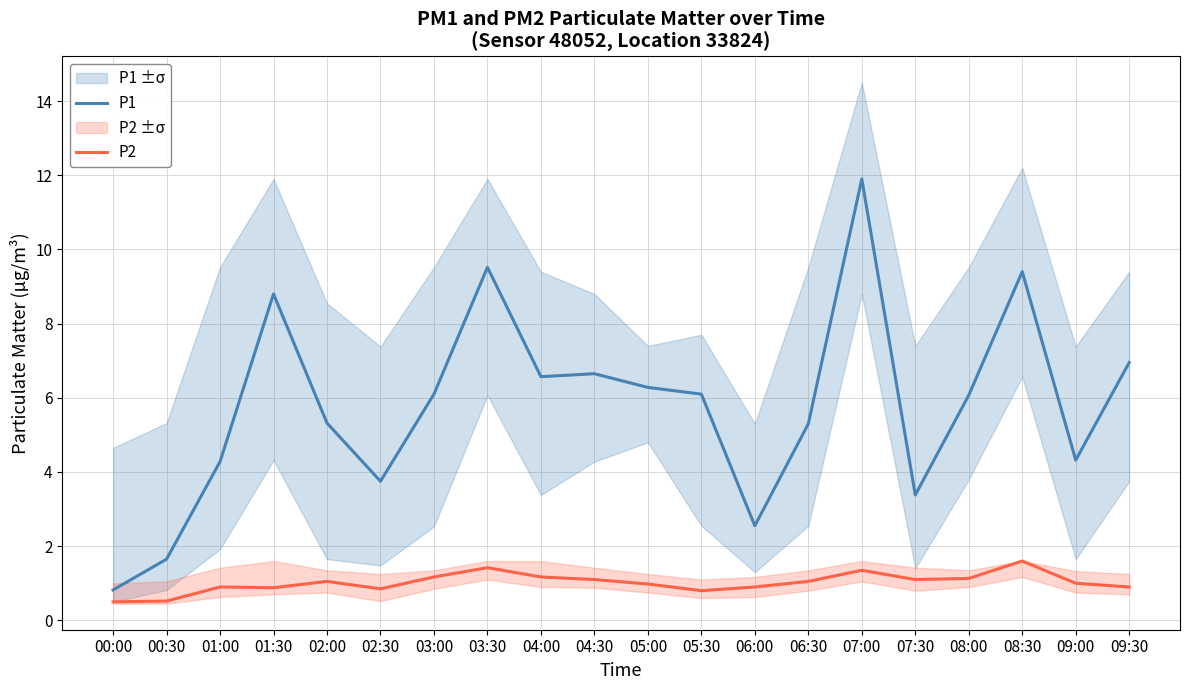

What are all the series names shown in the legend?

P1, P2